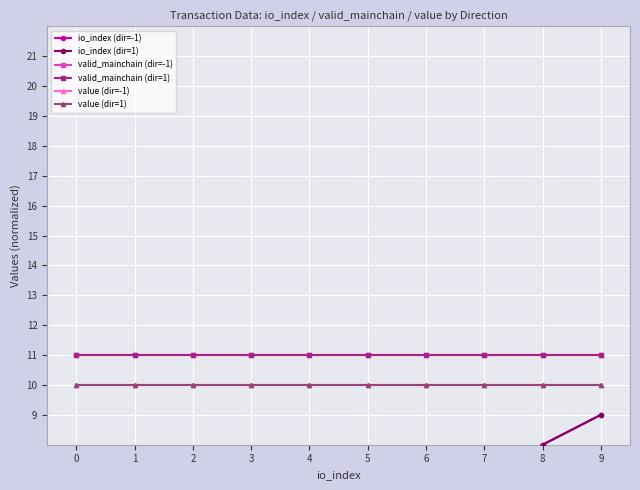

Which series has the largest range (max minus min)?

io_index (dir=-1)